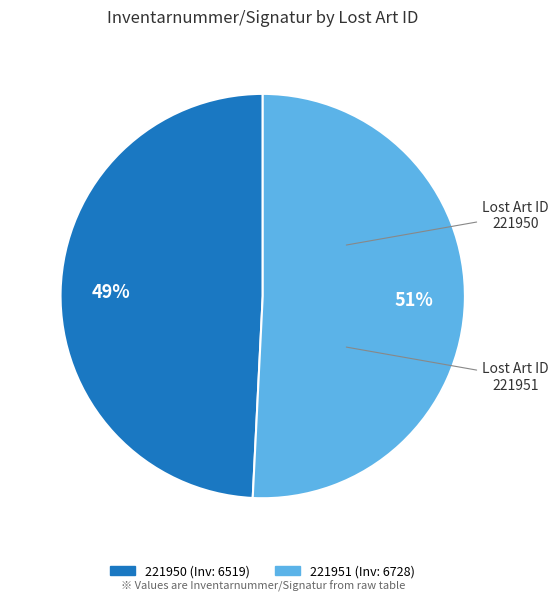

To the nearest percent, what portion does 221950 represent?

49%